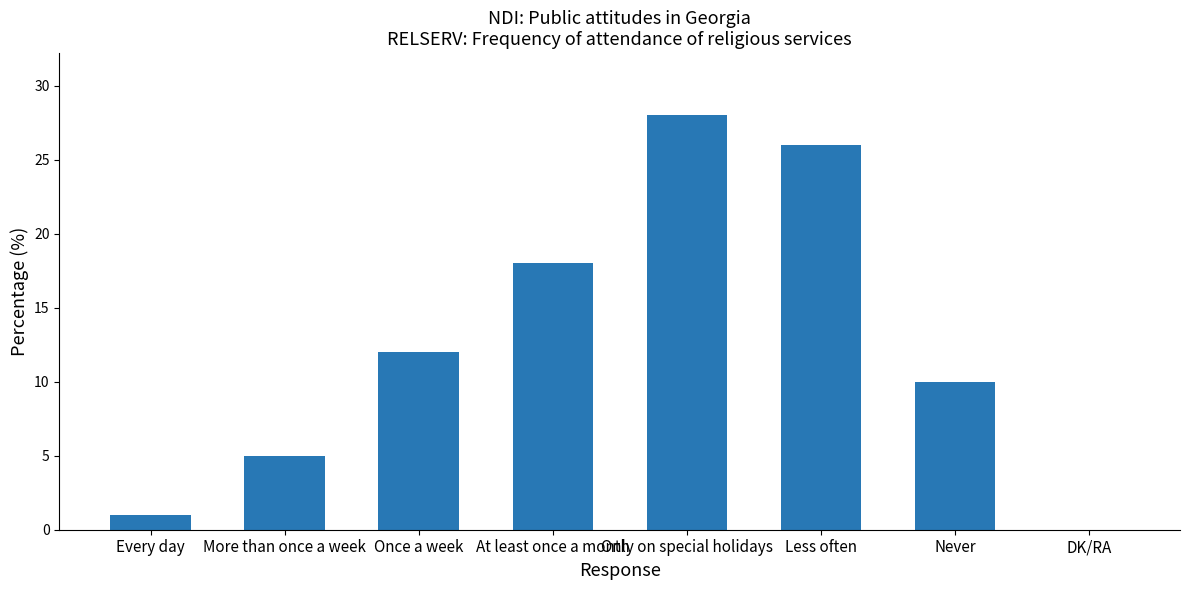

Are the bars grouped side by side (vs. stacked)?

No